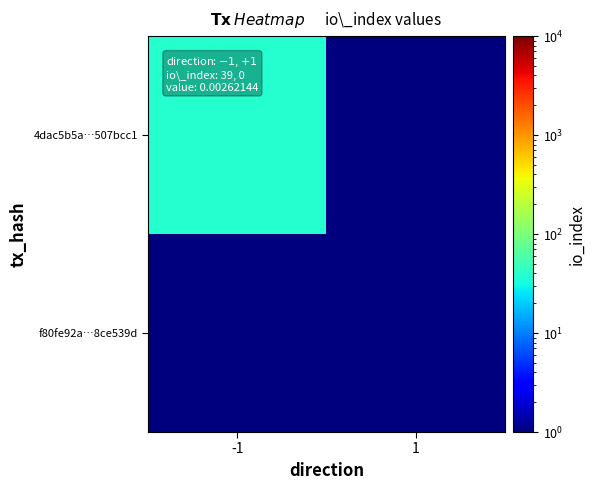

At which category does the chart reach its minimum across all series?

1